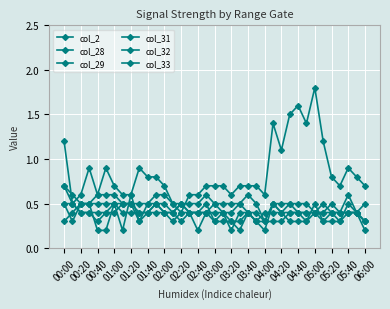

At which label does col_32 reach its minimum?

02:40